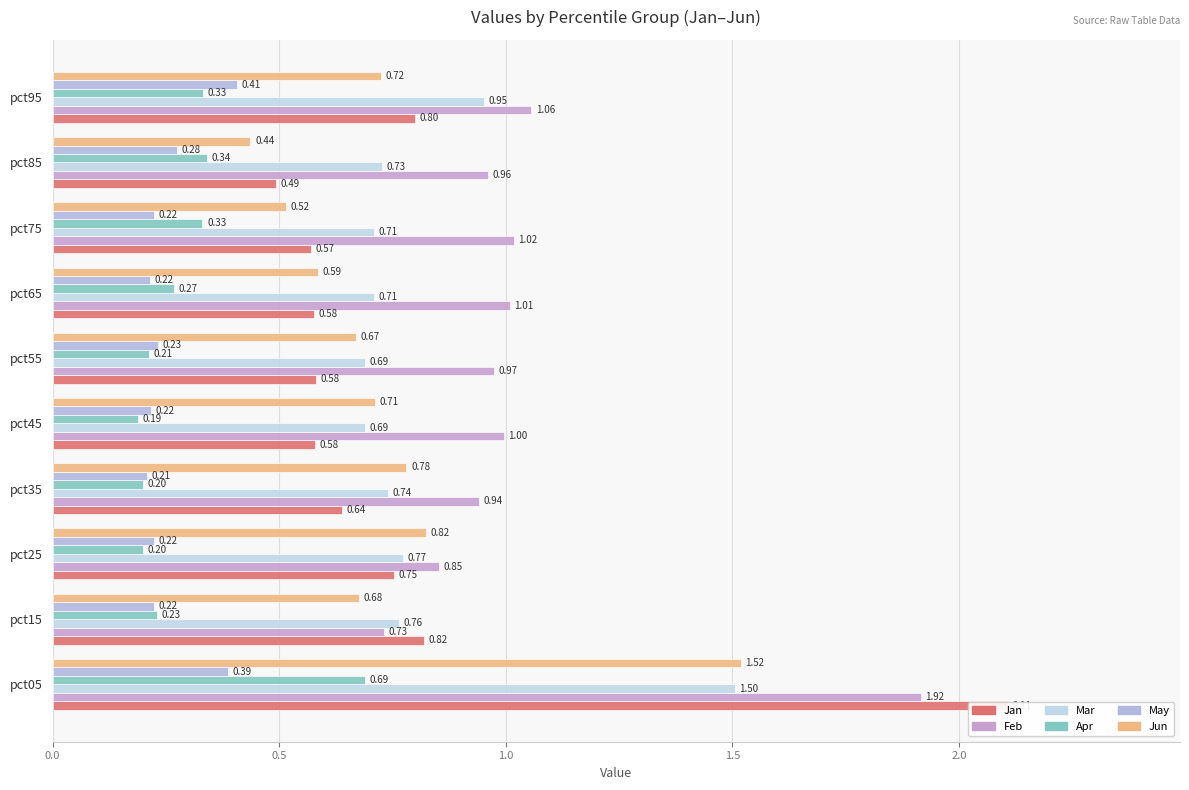

How many bars are there in total?

60